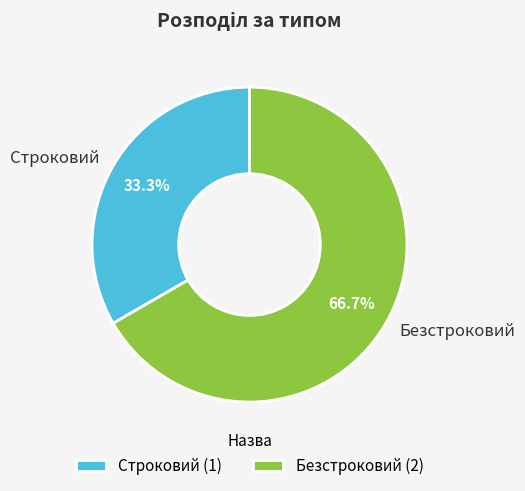

Between Строковий and Безстроковий, which is larger?

Безстроковий